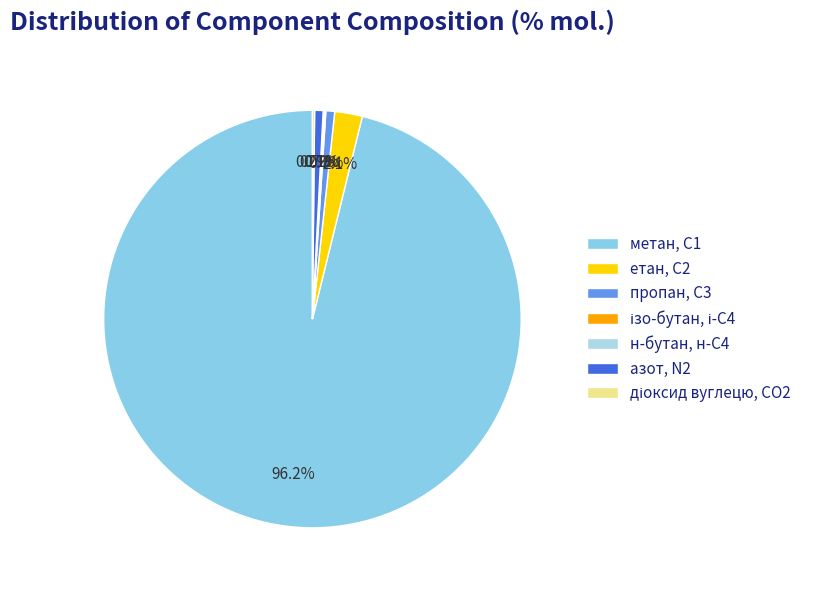

Rank the categories by value from lowest to highest.

н-бутан, н-С4, ізо-бутан, і-С4, діоксид вуглецю, CО2, азот, N2, пропан, С3, етан, С2, метан, С1